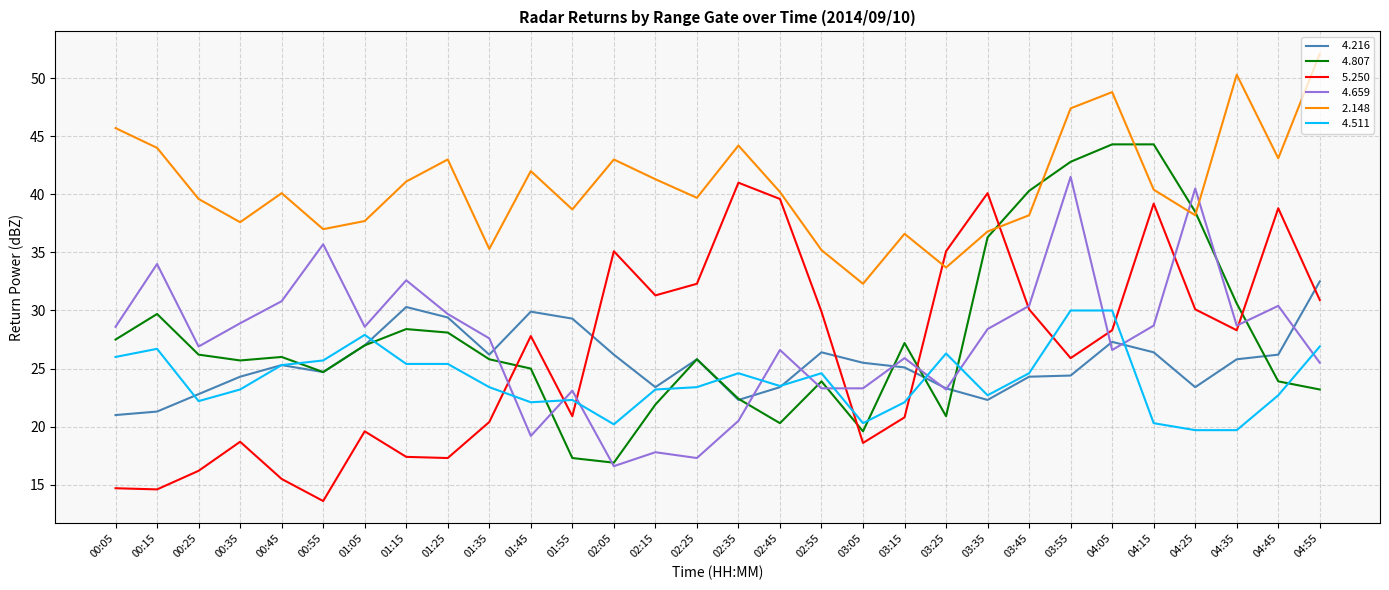

At which category is the sum across all series the highest?

03:55